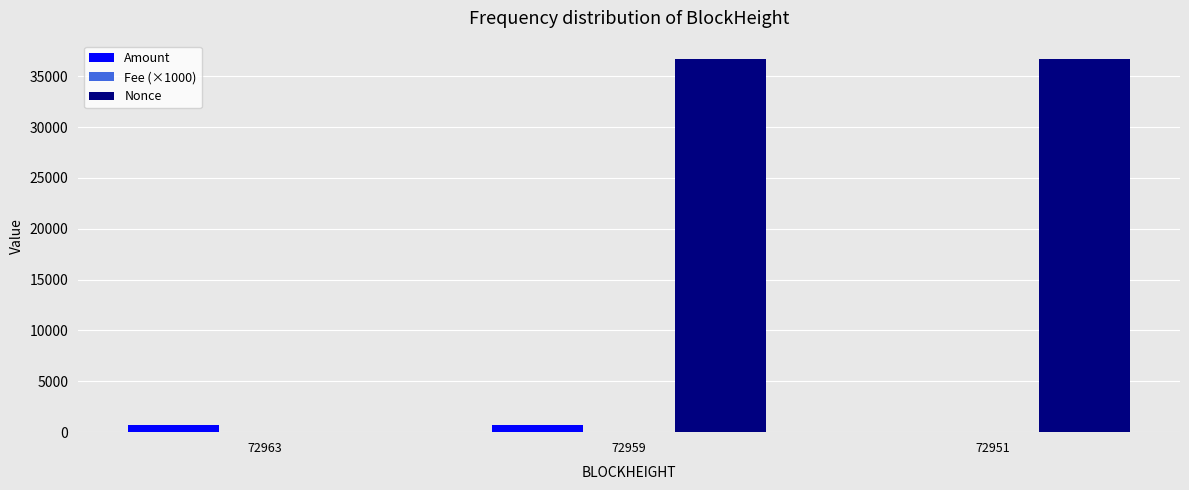

Are the bars horizontal?

No